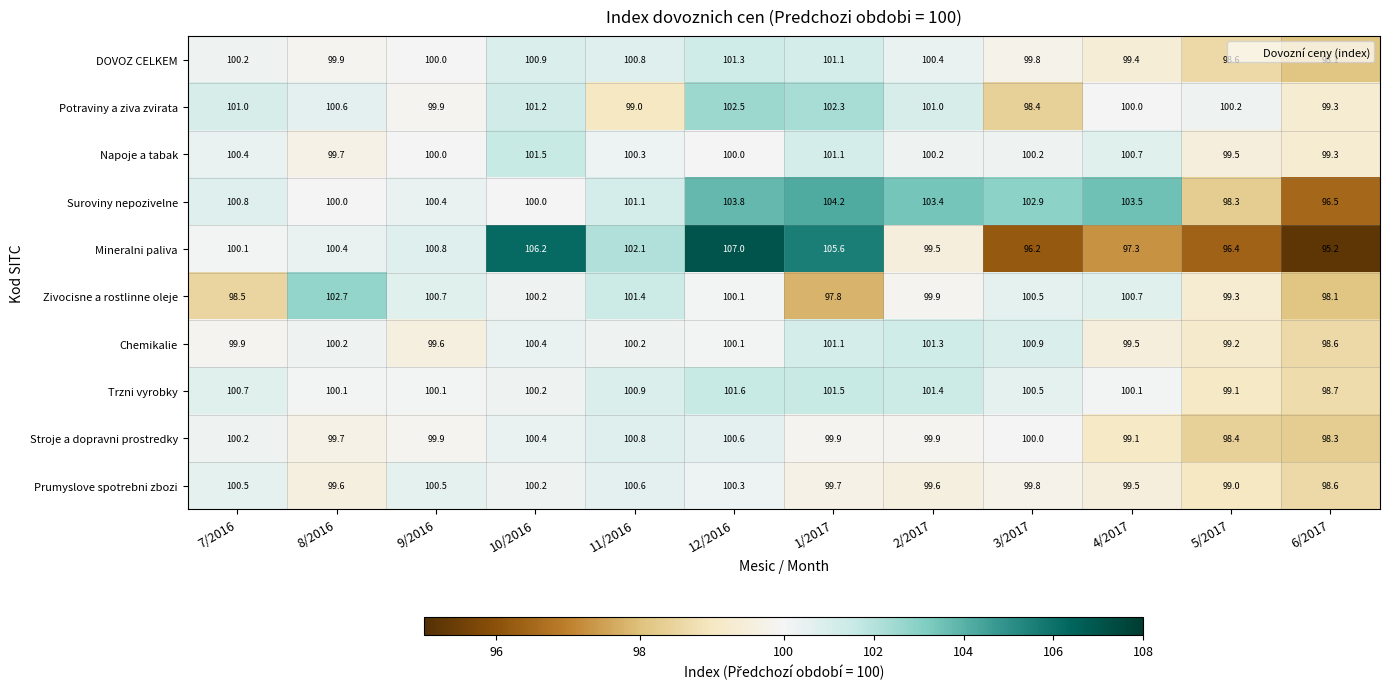

Count the number of data series in this chart.

10